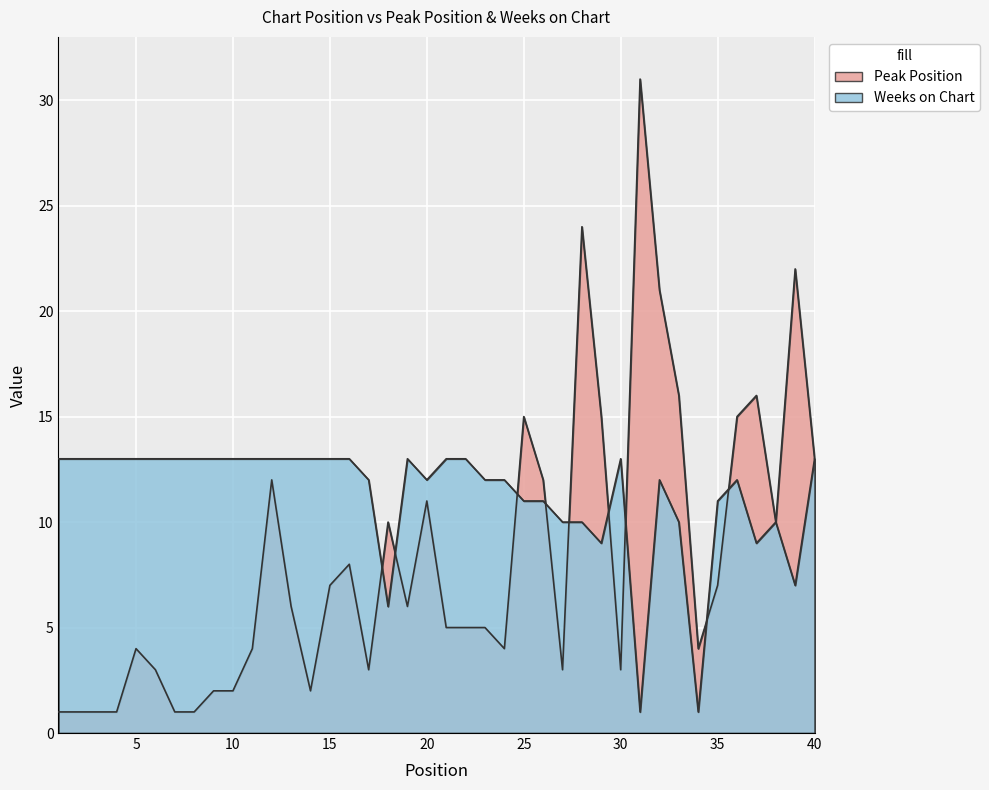

Is it true that Weeks on Chart equals 10 at 38?

True